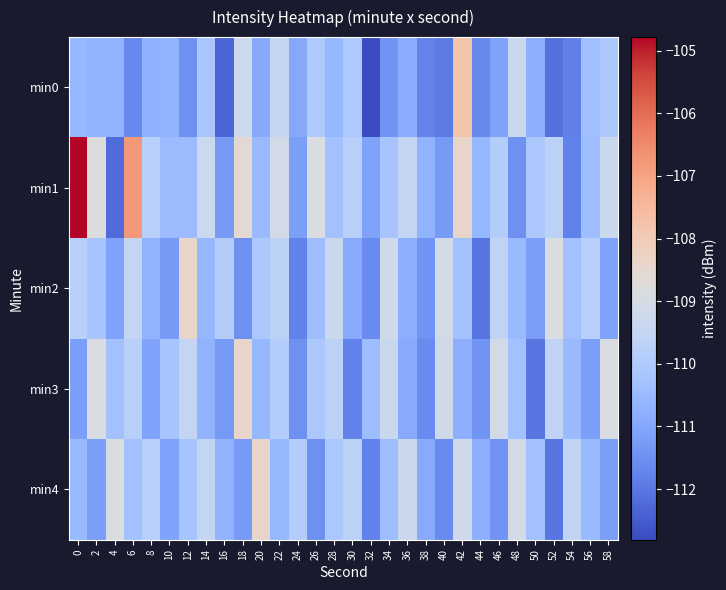

What is the total value across all series at 4?

-553.2